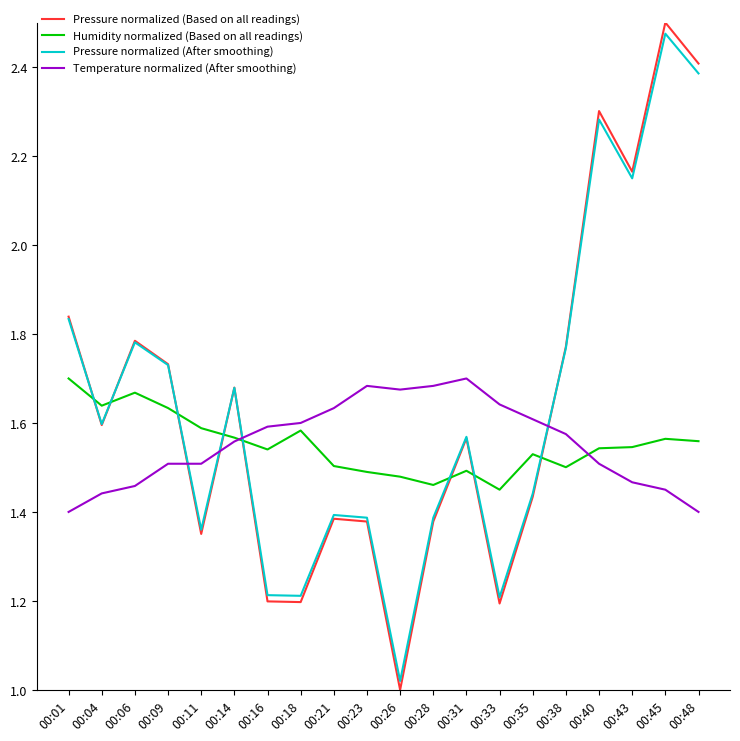

The Pressure normalized (Based on all readings) series shows 1.4 at 00:35. True or false?

True